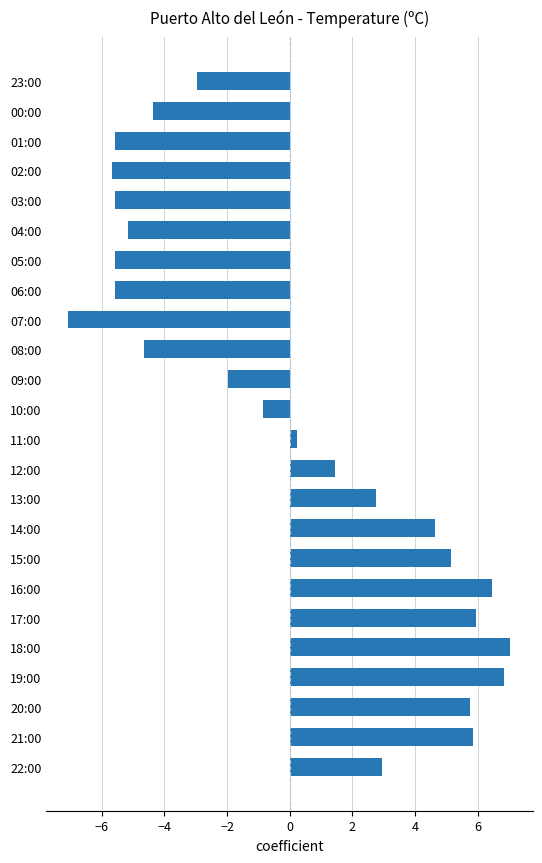

What is the greatest value displayed?

7.0